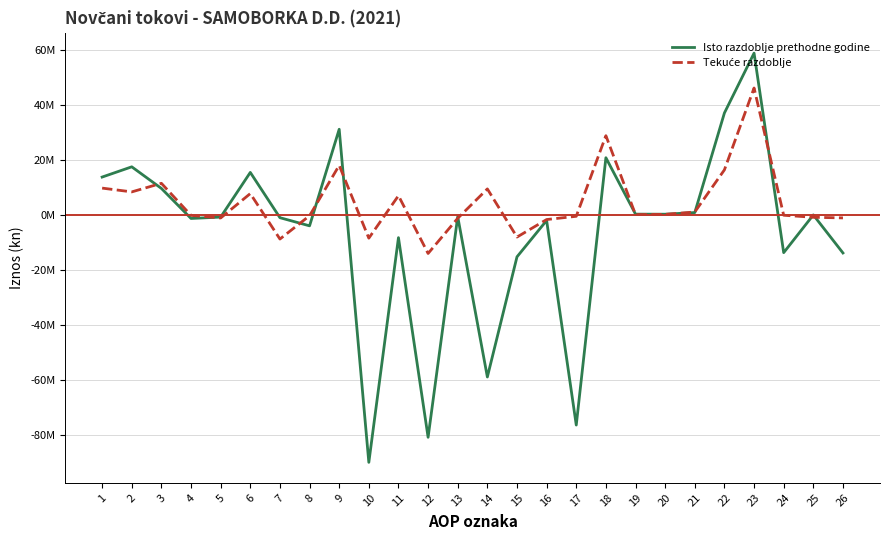

Is this an area chart (filled region under the line)?

No